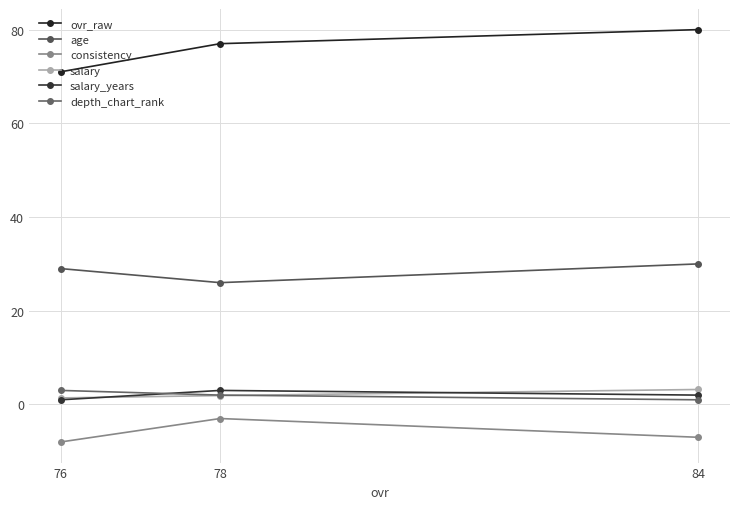

What is the approximate value of ovr_raw at 78?

77.0